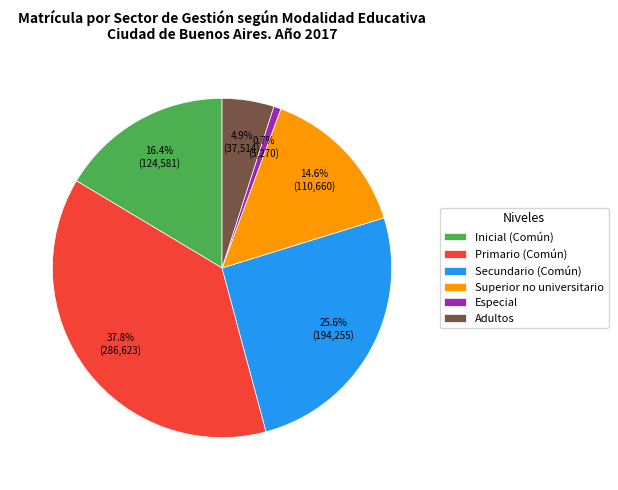

Rank the categories by value from lowest to highest.

Especial, Adultos, Superior no universitario, Inicial (Común), Secundario (Común), Primario (Común)